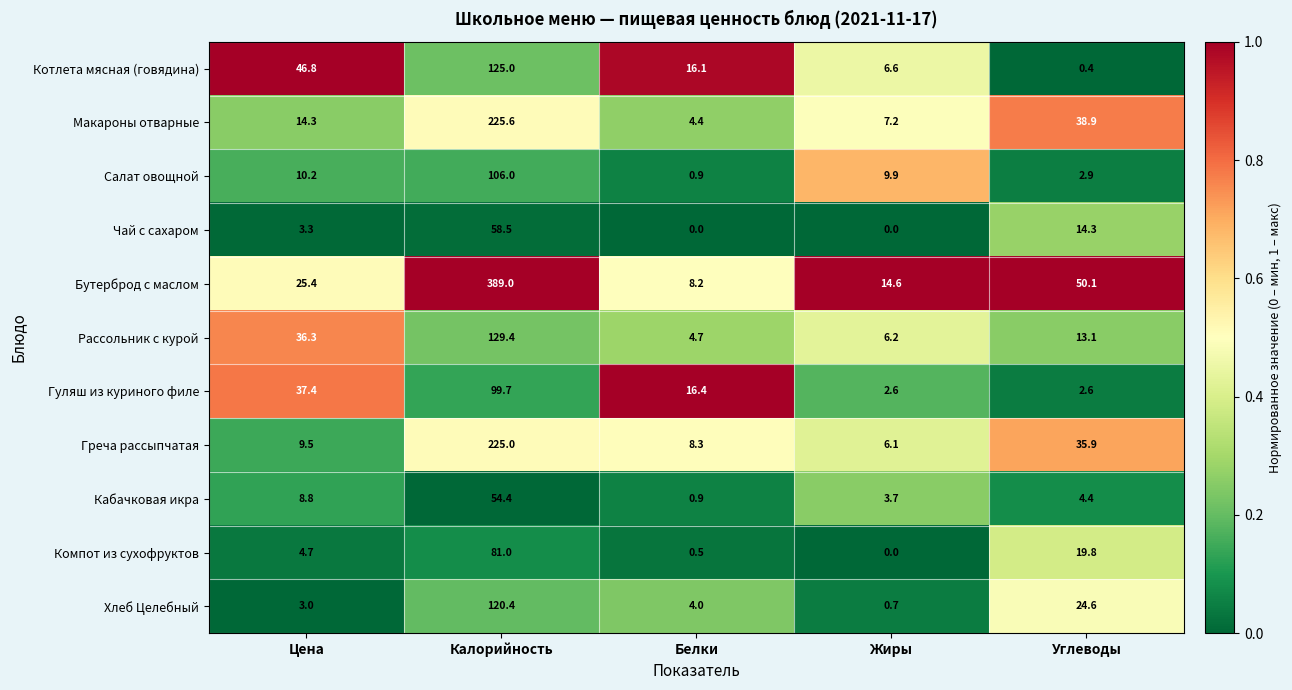

Where is Гуляш из куриного филе nearest to the value 51?

Цена